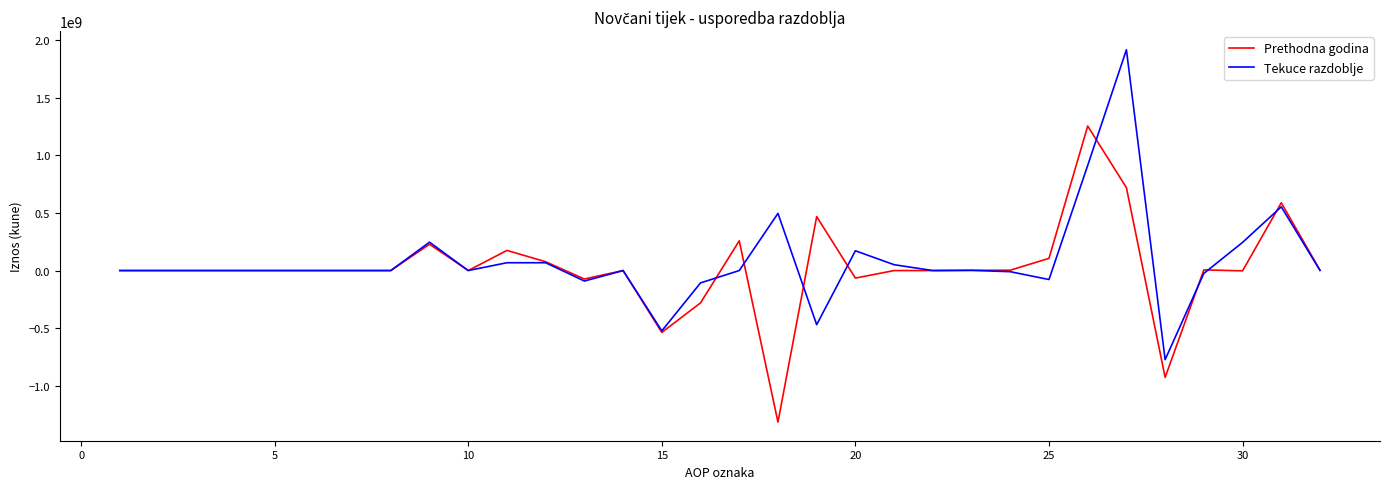

What is the minimum value shown in the chart?

-1316595951